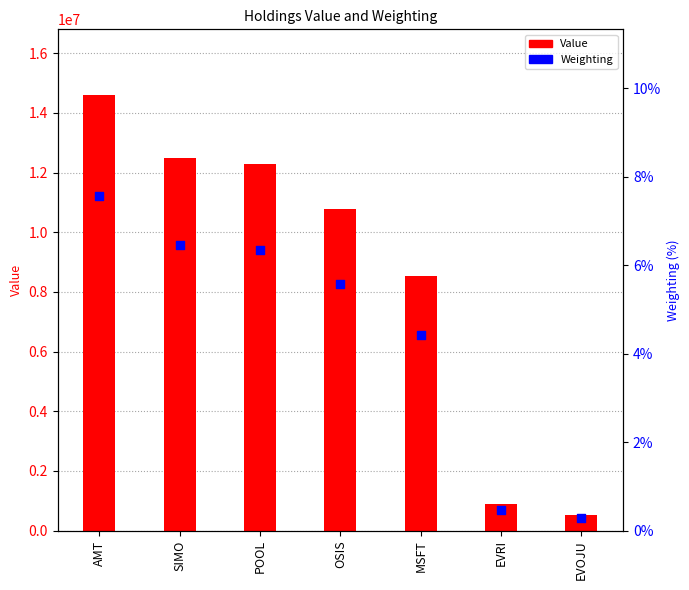

Which series has the widest spread of Y values?

Value